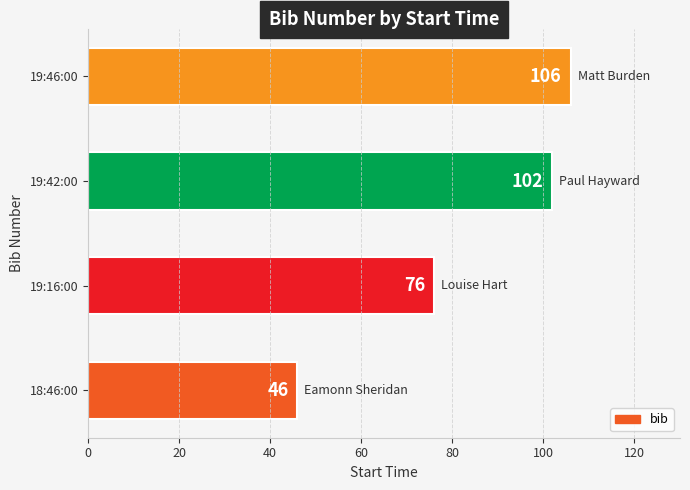

The chart shows a value of 106 at 19:46:00. True or false?

True